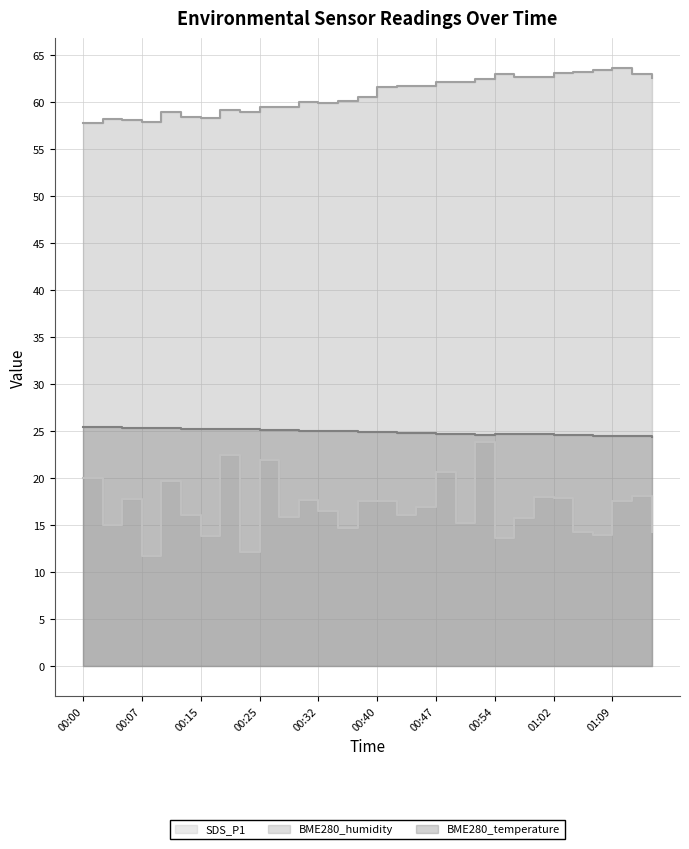

Is it true that BME280_temperature equals 32.4 at 00:40?

False